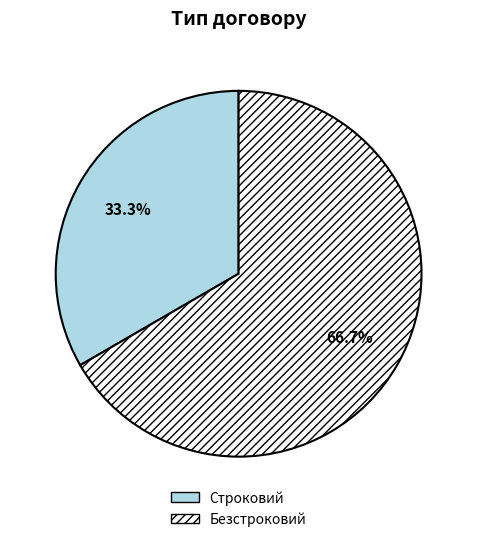

Is the sum of Строковий and Безстроковий greater than half?

Yes